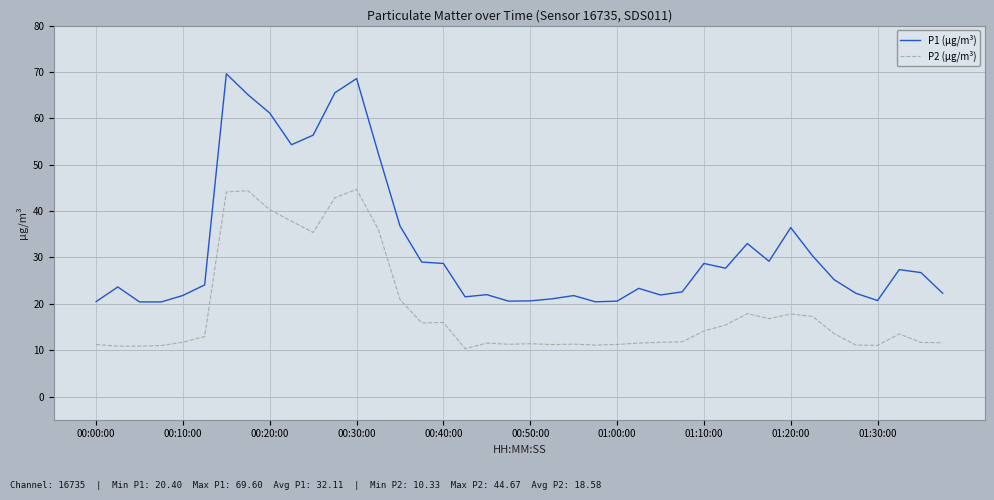

Rank the series by their average value, from highest to lowest.

P1 (µg/m³), P2 (µg/m³)